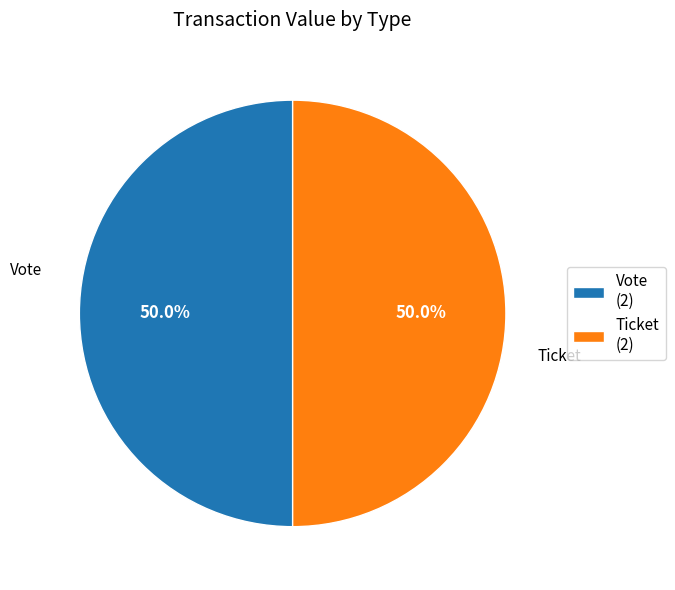

Approximately how many times larger is the value at Ticket compared to Vote?

1.0